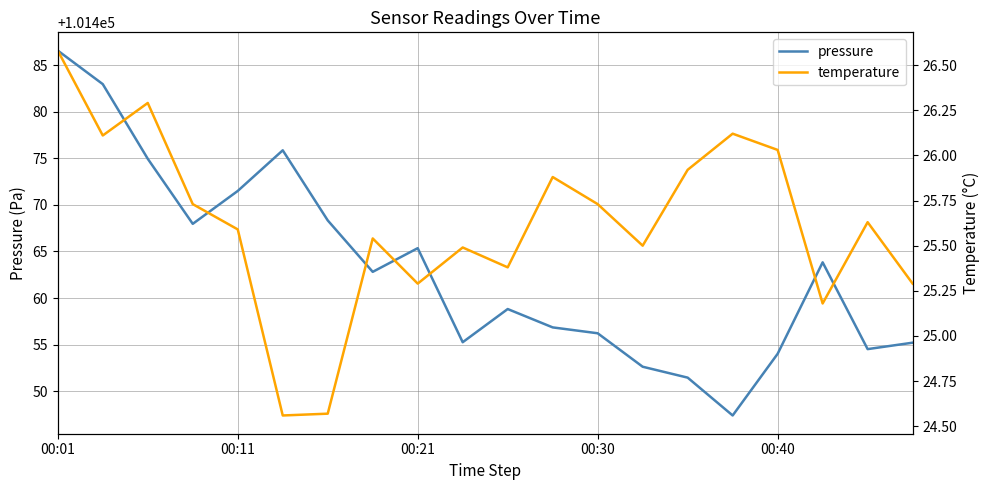

Which label corresponds to the largest value in the chart?

00:01